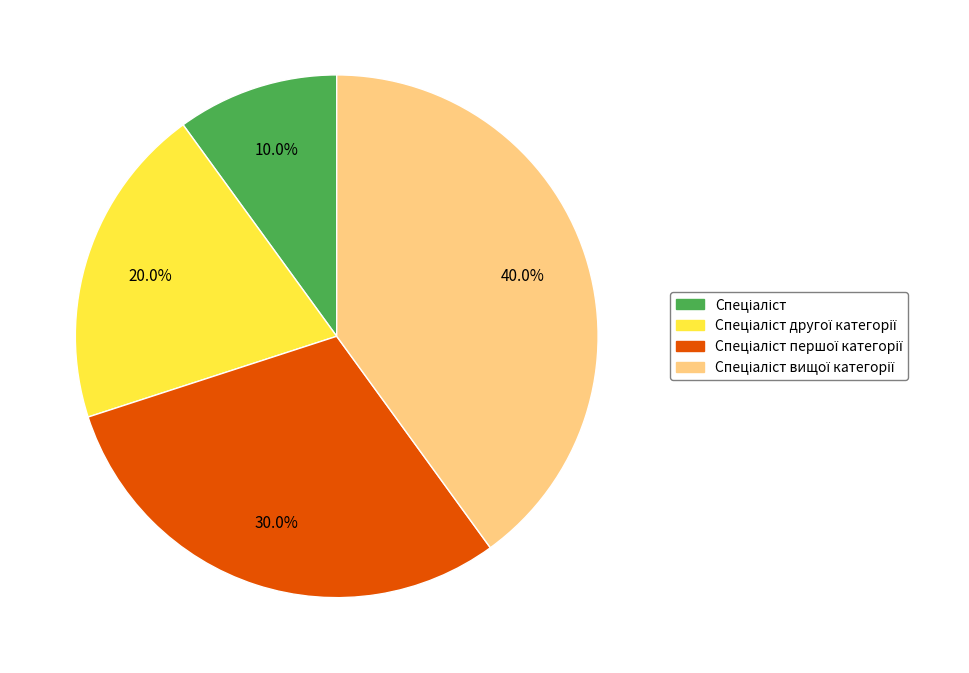

How many slices are in this pie chart?

4